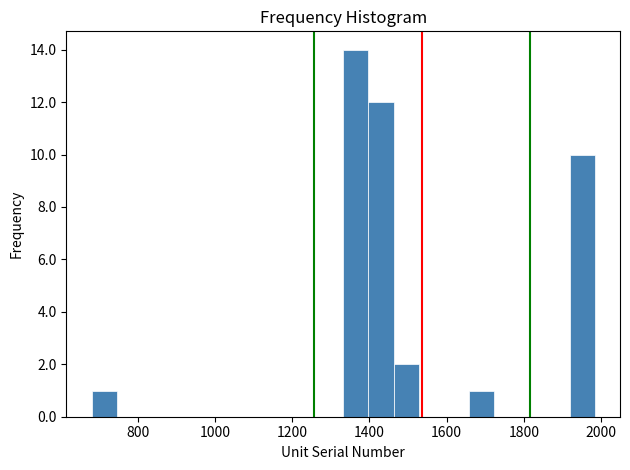

Around what value on the x-axis is the tallest bar? Give the approximate position of its centre, as read against the axis.

1360